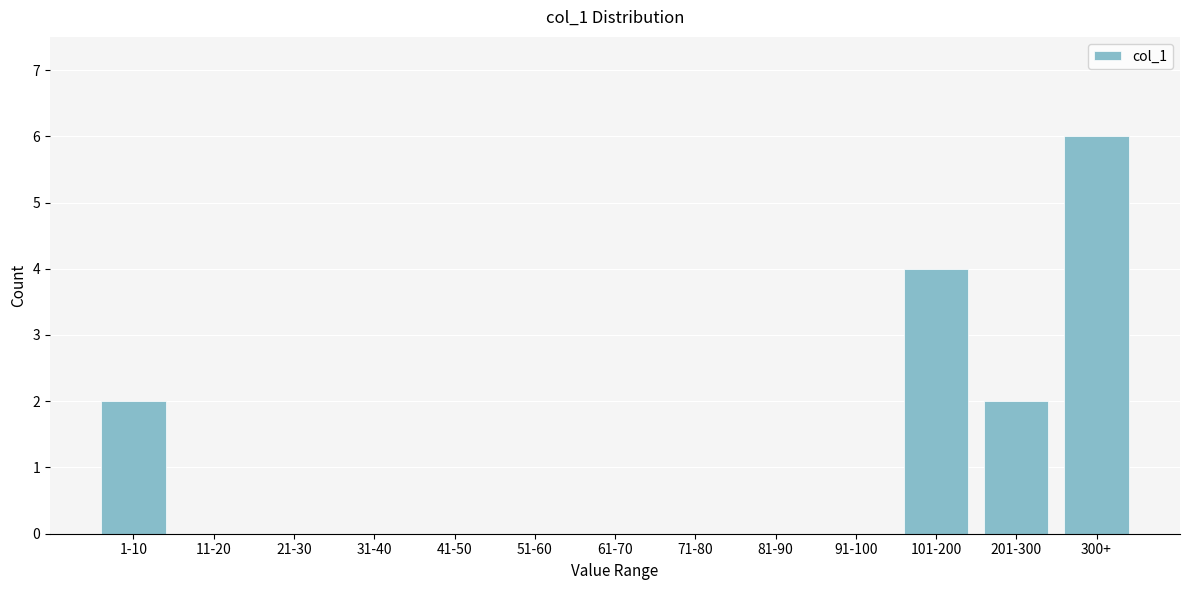

Reading left to right, what are all the values shown in this chart?

1-10=2	11-20=0	21-30=0	31-40=0	41-50=0	51-60=0	61-70=0	71-80=0	81-90=0	91-100=0	101-200=4	201-300=2	300+=6